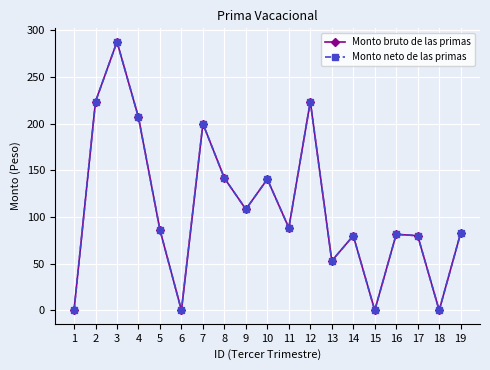

Is this an area chart (filled region under the line)?

No